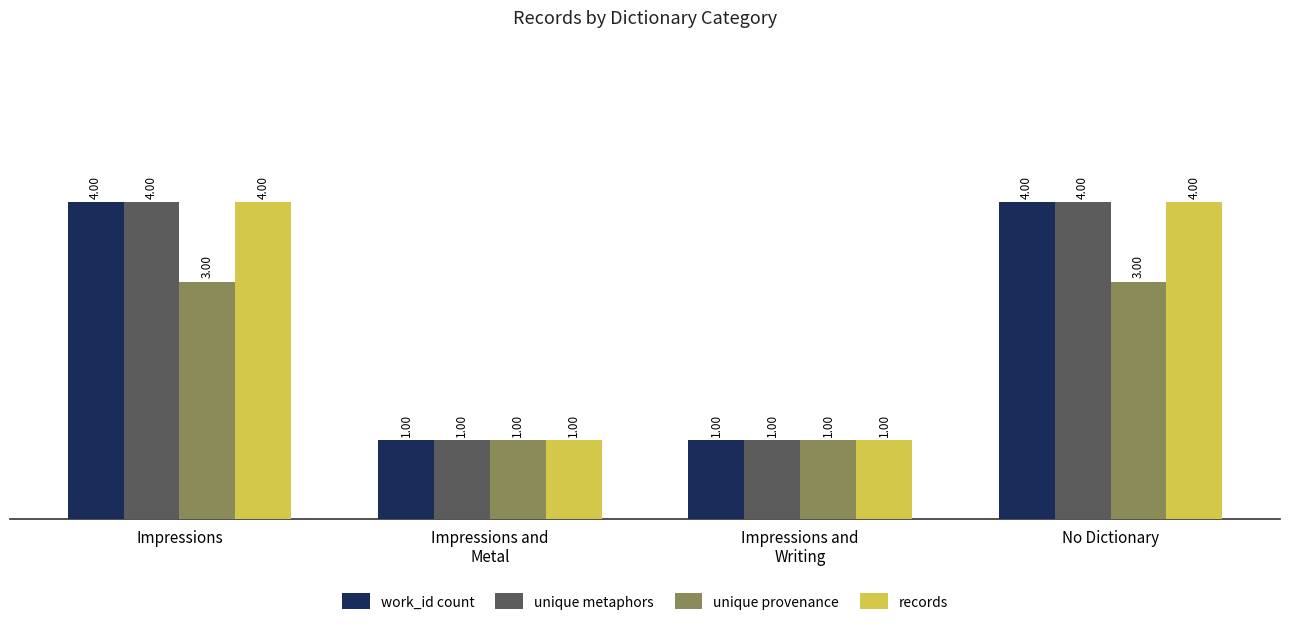

What is the sum of all unique provenance values?

8